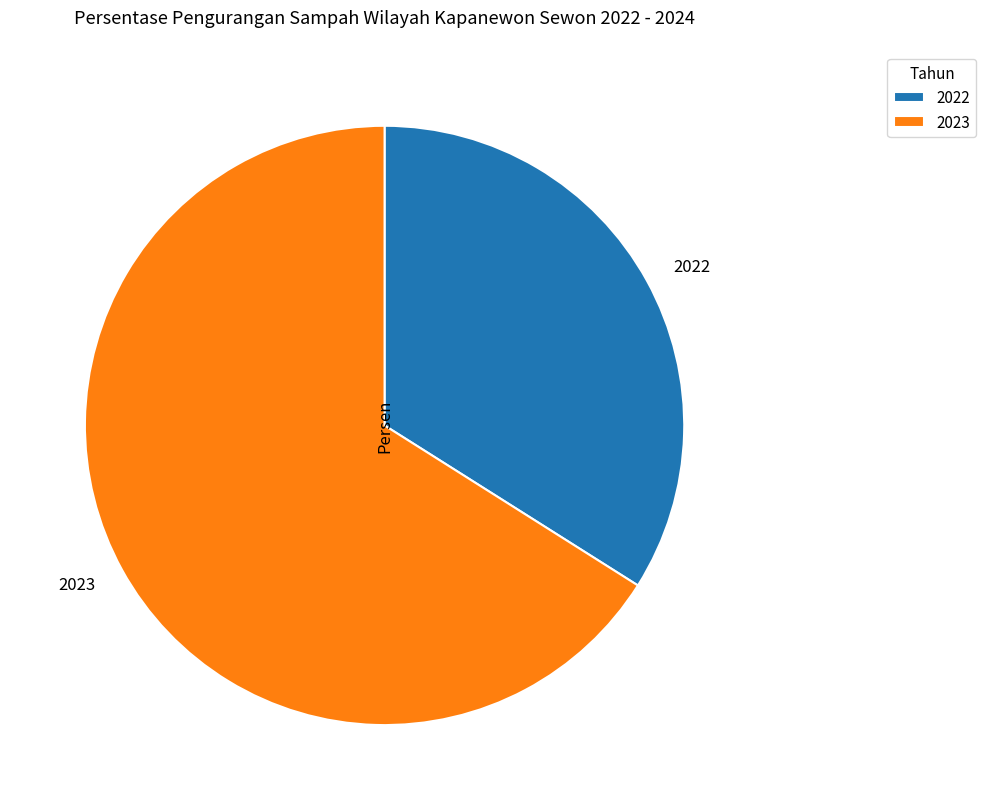

Which category has the biggest portion of the pie?

2023